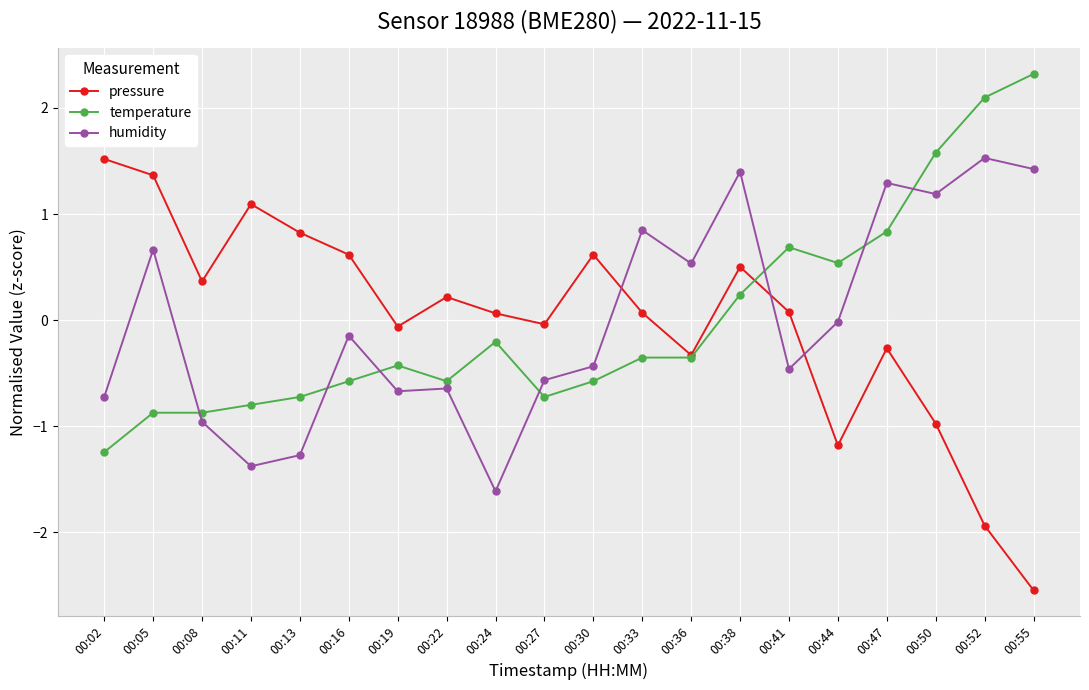

Which category has the highest value in the pressure series?

00:02